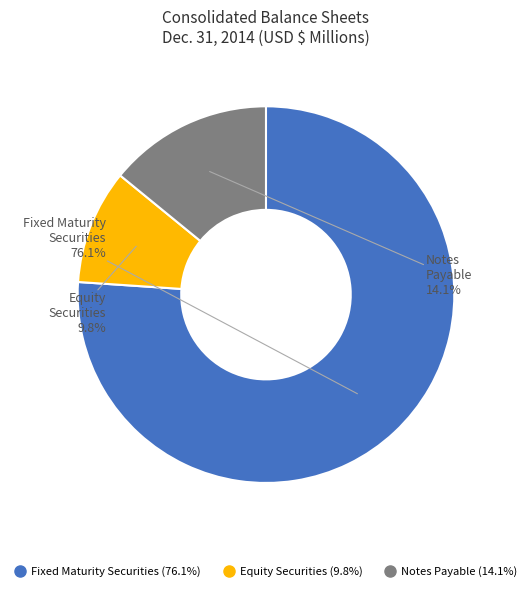

Is there a majority slice in this chart?

Yes